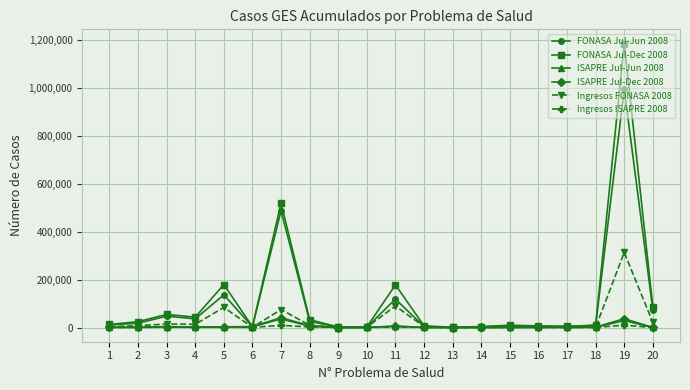

At which category is the sum across all series the highest?

19